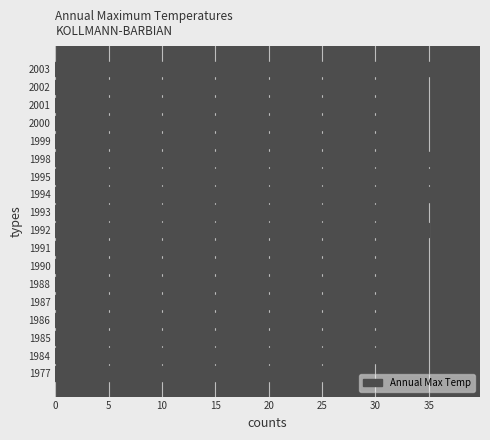

The chart shows a value of 13.3 at 2002. True or false?

False